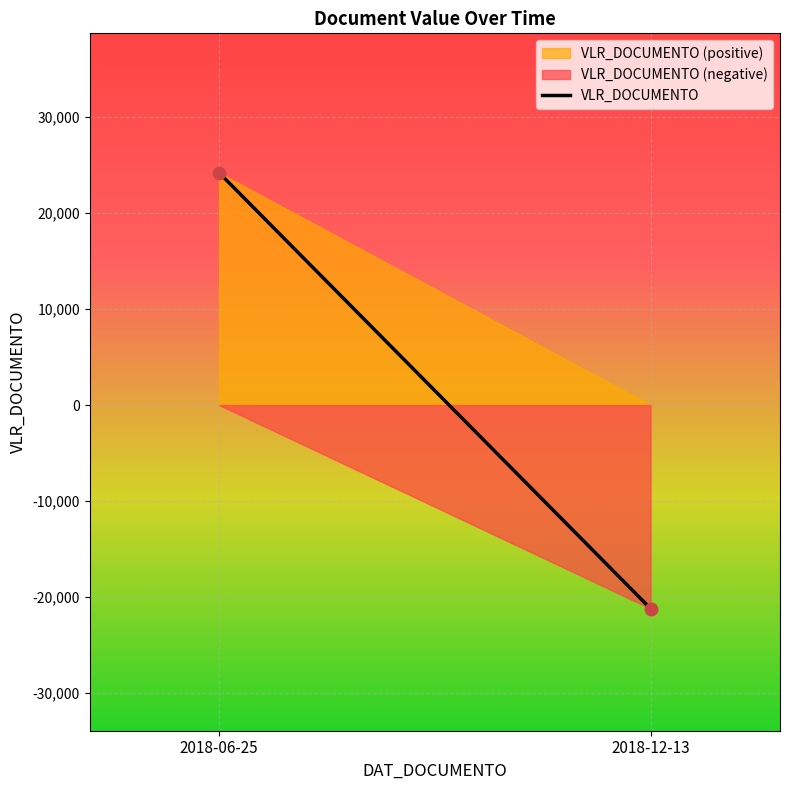

What is the range of Y values (max minus min)?

45404.9